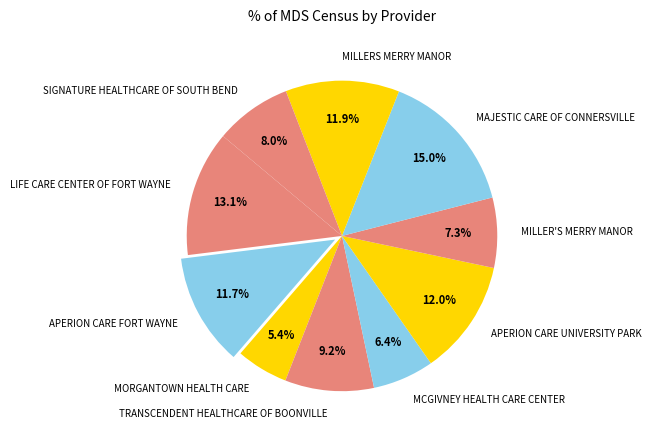

What is the smallest slice in the pie chart?

MORGANTOWN HEALTH CARE